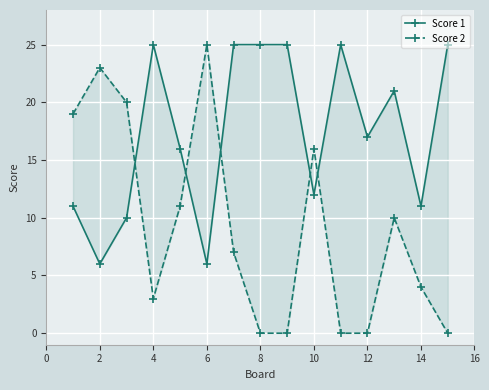

True or false: Score 1 and Score 2 cross at least once.

True